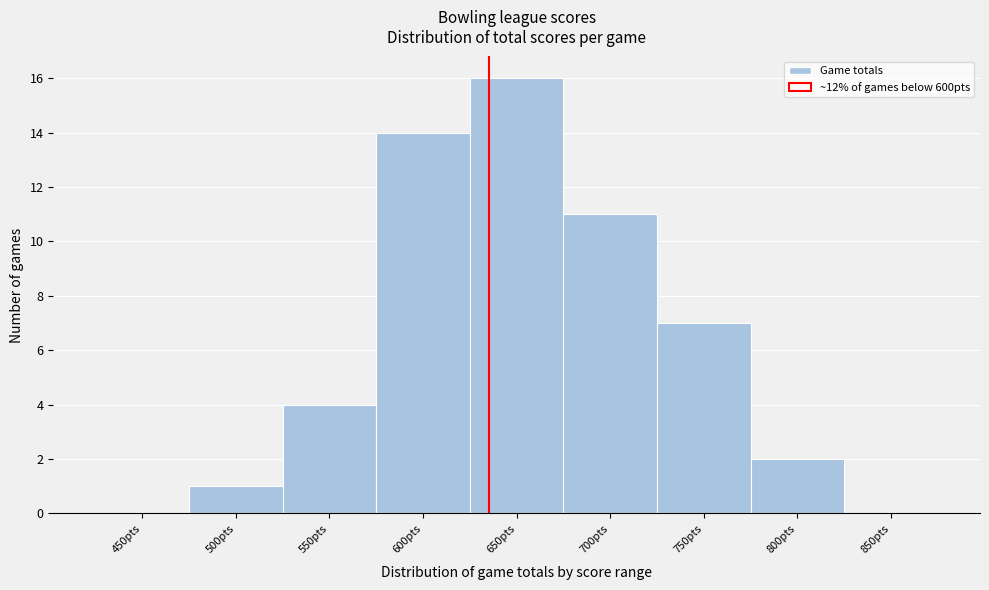

Reading right to left, list all the values displayed in this chart.

850pts=0	800pts=2	750pts=7	700pts=11	650pts=16	600pts=14	550pts=4	500pts=1	450pts=0